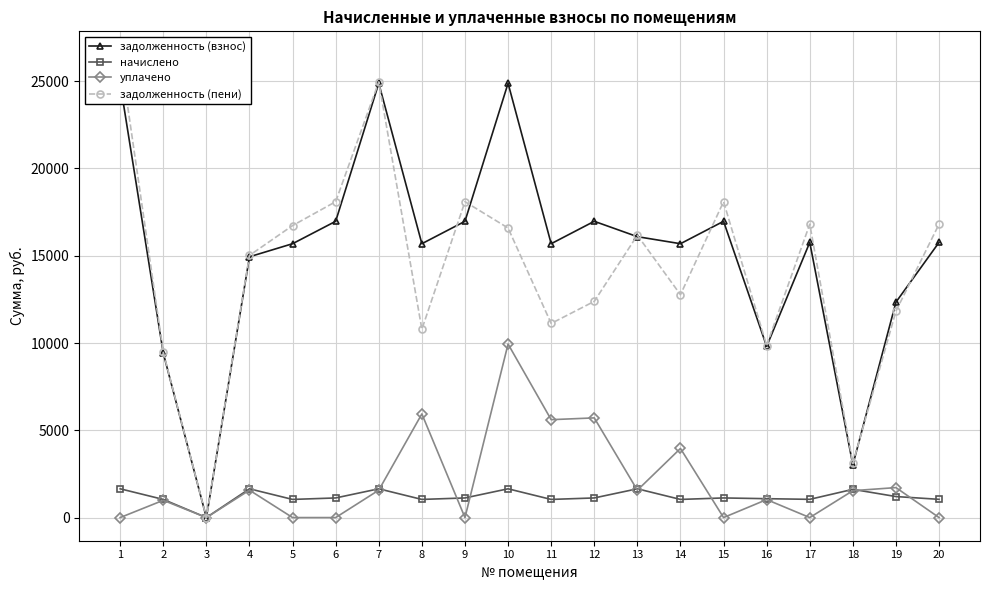

True or false: задолженность (взнос) and уплачено cross at least once.

False